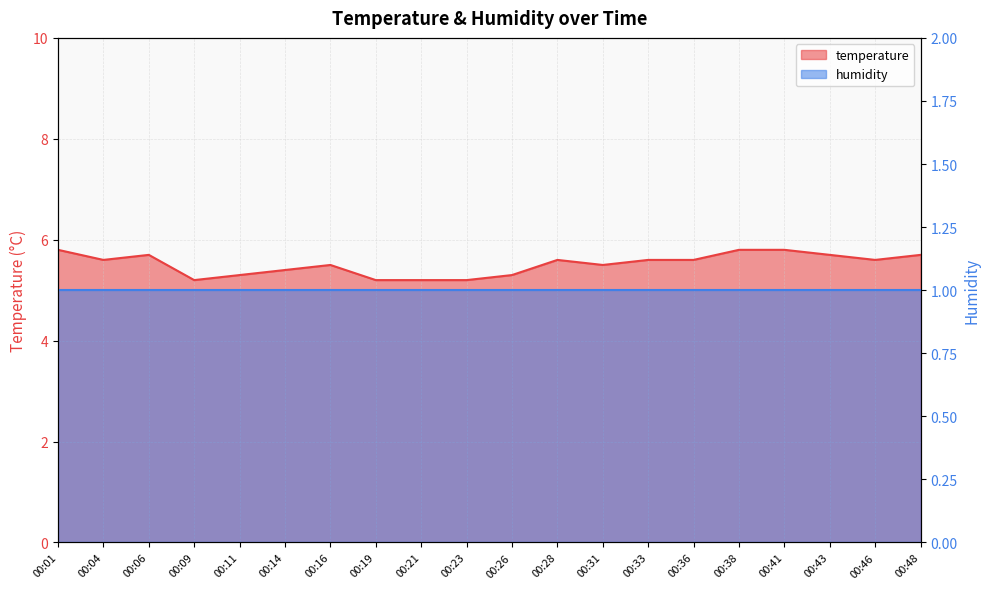

Reading right to left, transcribe all the data shown in this chart.

00:48=5.7	00:46=5.6	00:43=5.7	00:41=5.8	00:38=5.8	00:36=5.6	00:33=5.6	00:31=5.5	00:28=5.6	00:26=5.3	00:23=5.2	00:21=5.2	00:19=5.2	00:16=5.5	00:14=5.4	00:11=5.3	00:09=5.2	00:06=5.7	00:04=5.6	00:01=5.8